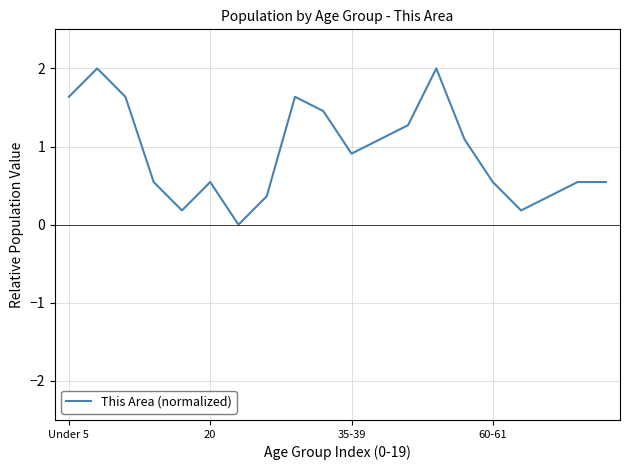

What is the greatest value displayed?

2.0